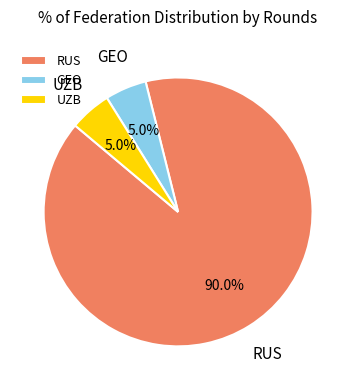

Which slice is the largest?

RUS